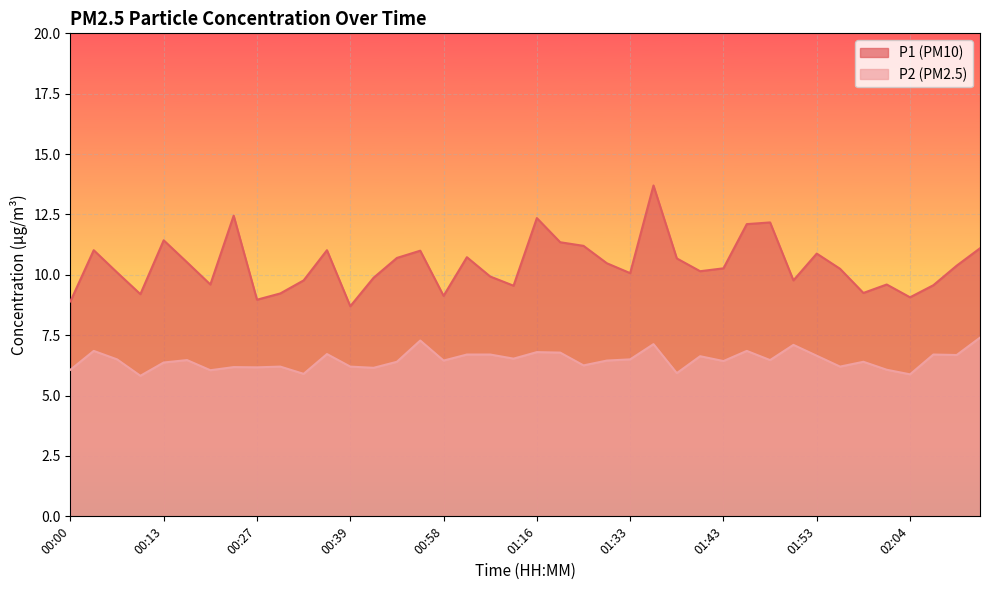

What is the value of the P1 point at the 13th from the left?

8.7